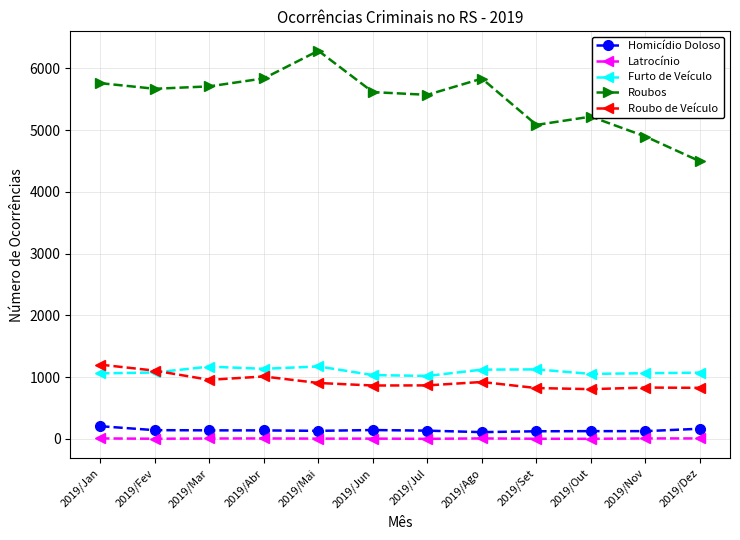

What is the smallest value displayed?

2